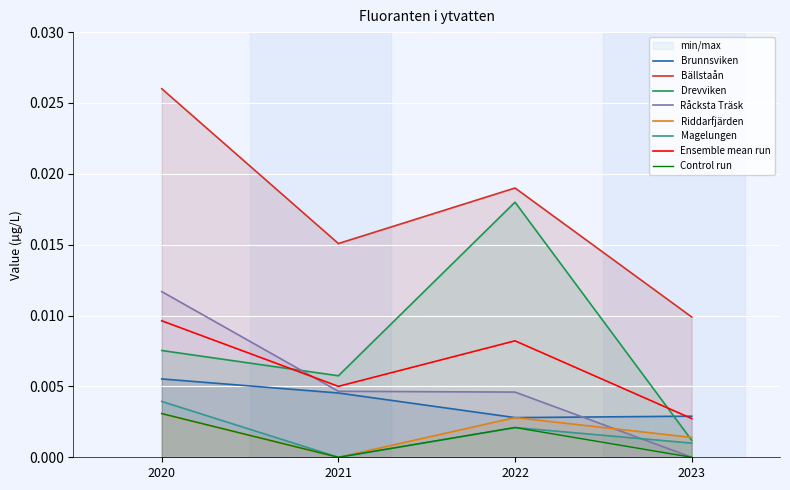

True or false: Ensemble mean run and Råcksta Träsk cross at least once.

True